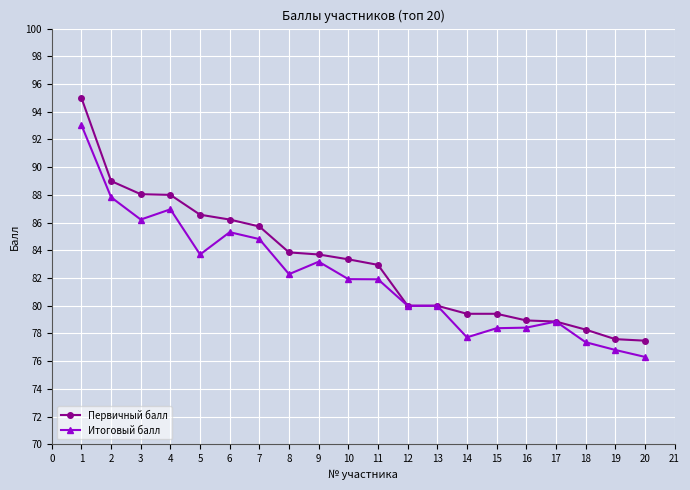

What is the maximum value shown in the chart?

95.0